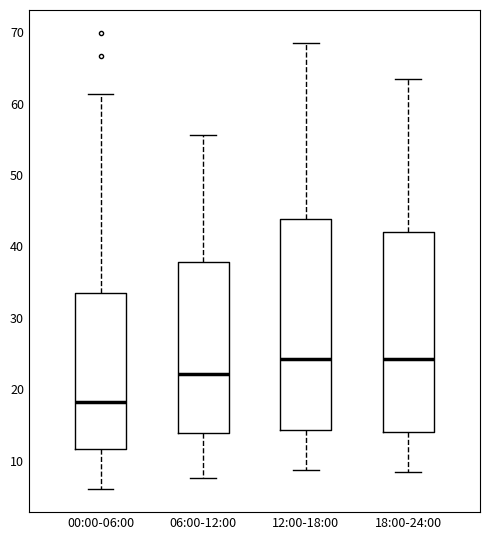

Comparing the boxes themselves (not the whiskers), which one is the tallest?

12:00-18:00